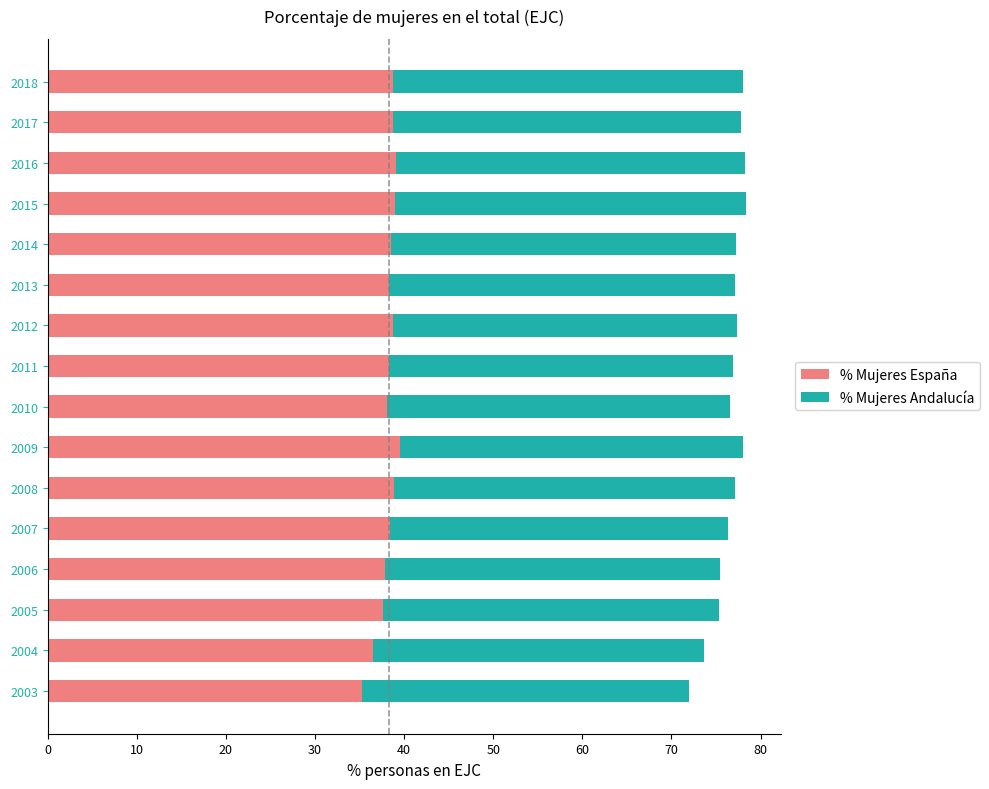

What are all the series names shown in the legend?

% Mujeres España, % Mujeres Andalucía